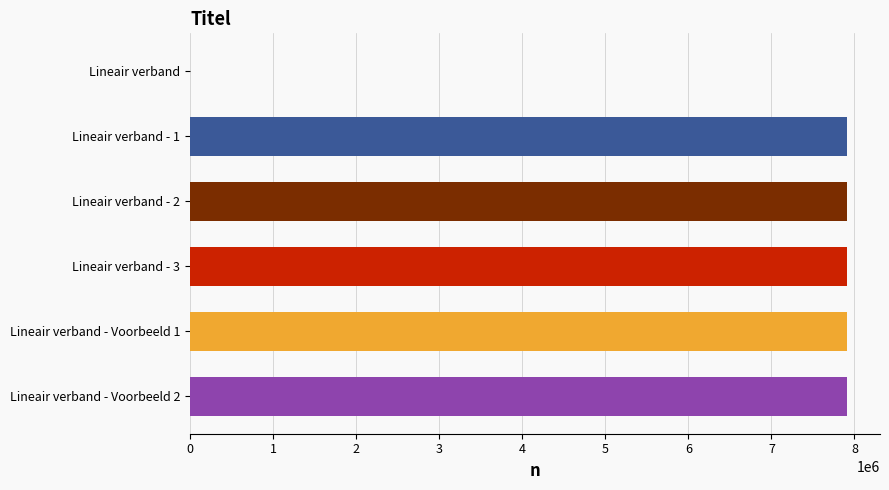

Count the number of categories in the chart.

6